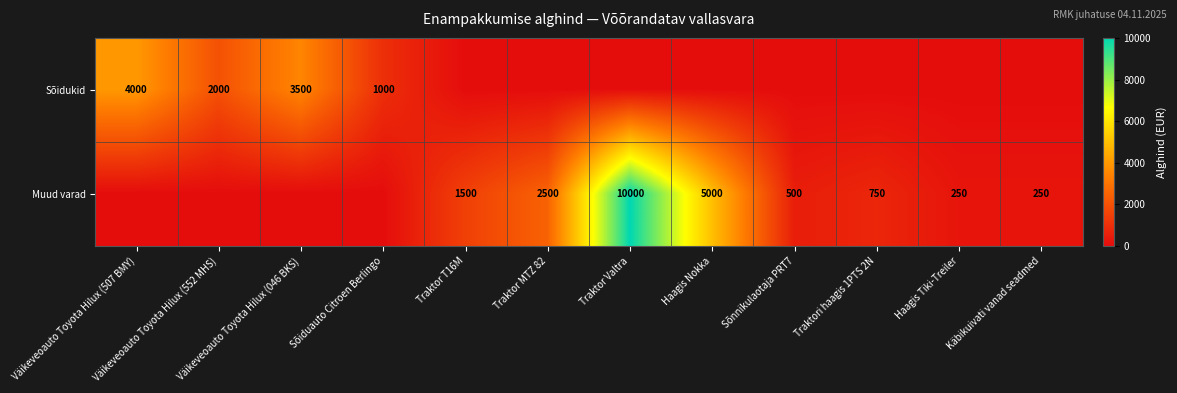

What is the total value across all series at Haagis Nokka?

5000